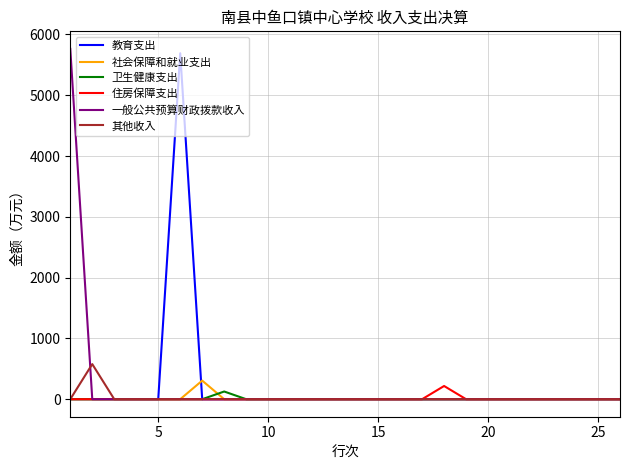

What is the highest value of the 社会保障和就业支出 series?

305.9